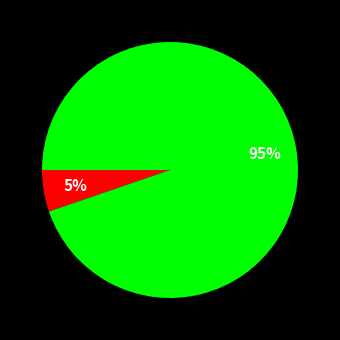

Does any single category account for the majority?

Yes